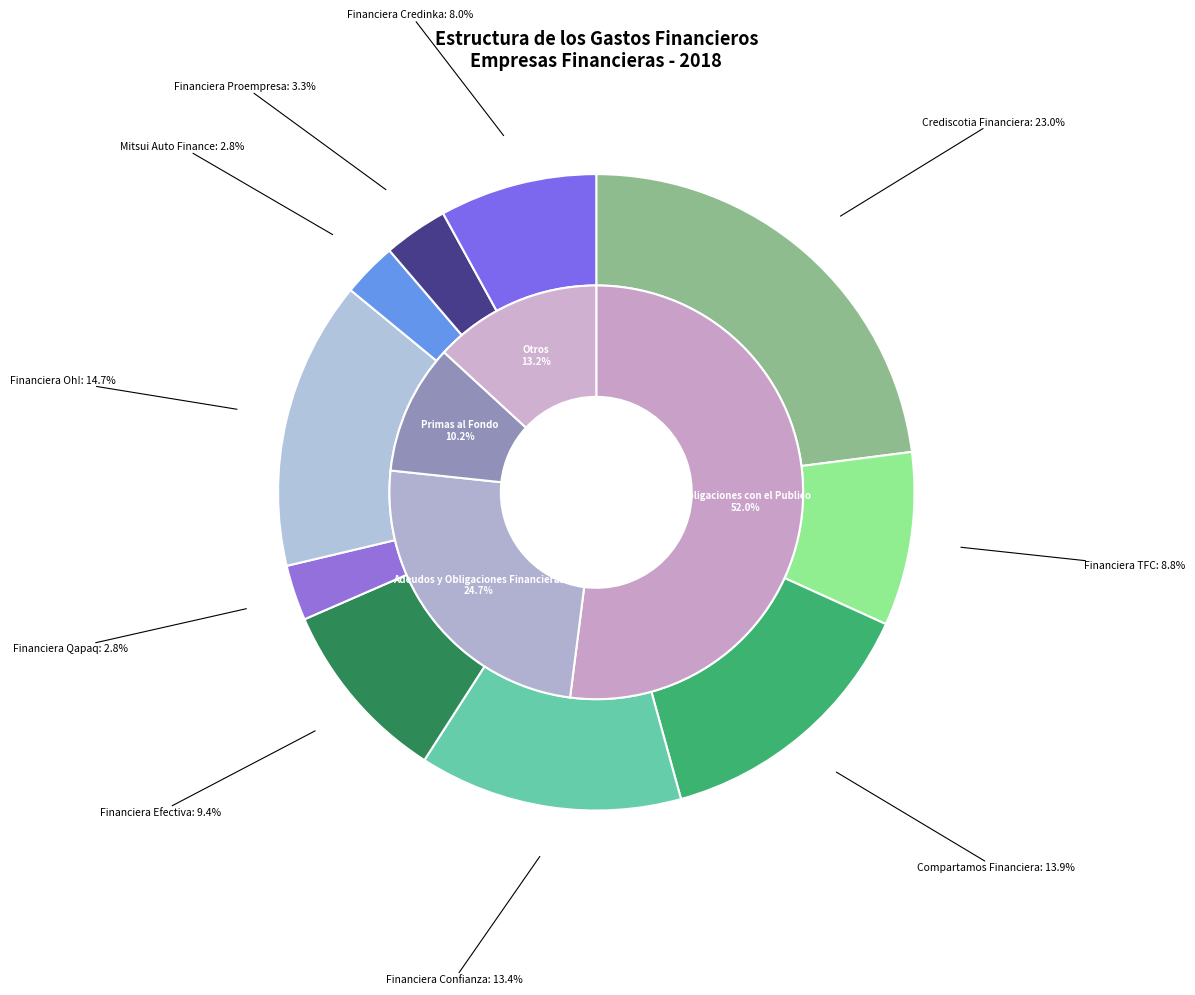

To the nearest percent, what is the combined percentage of Financiera Qapaq and Financiera Efectiva?

12%